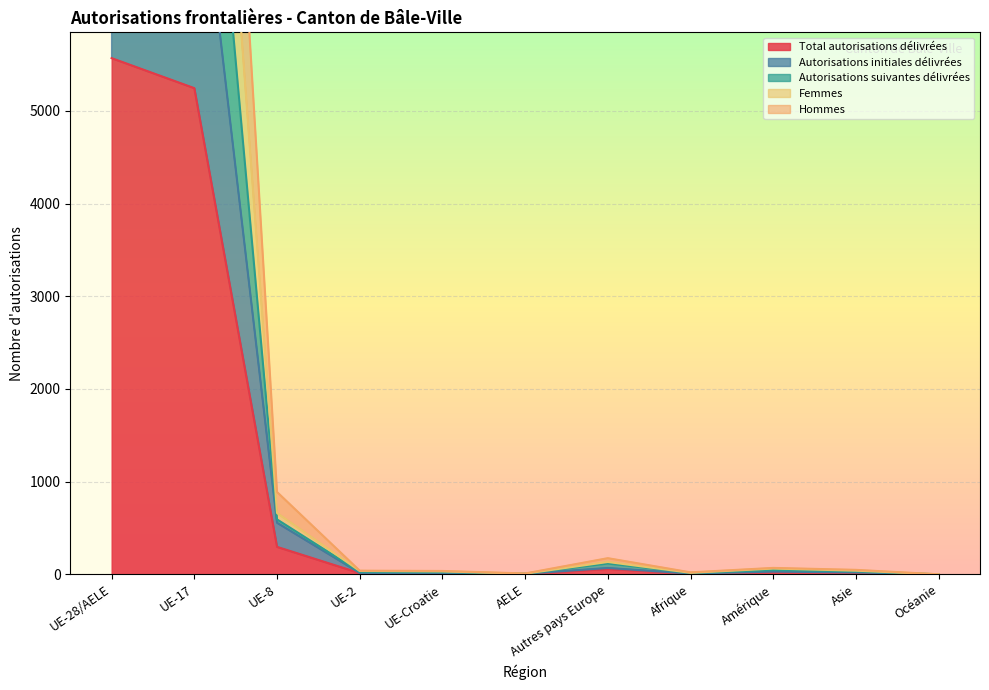

What is the approximate value of Total autorisations délivrées at Asie?

16